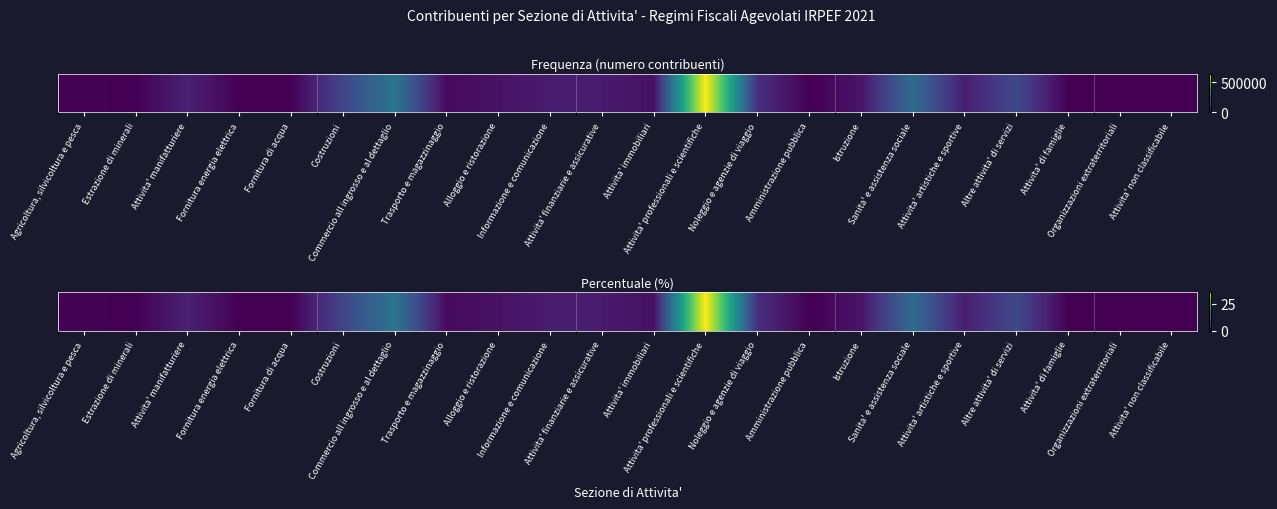

How many data points are less than 2?

11